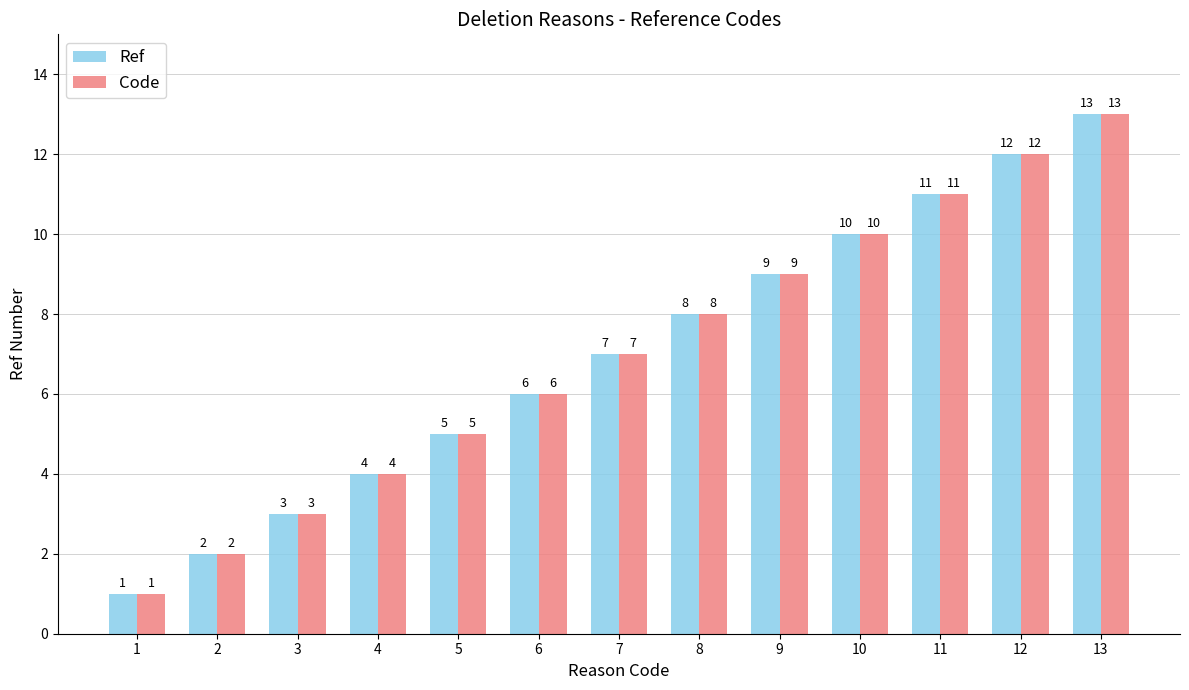

True or false: Code has a value of 1 at 1.

True